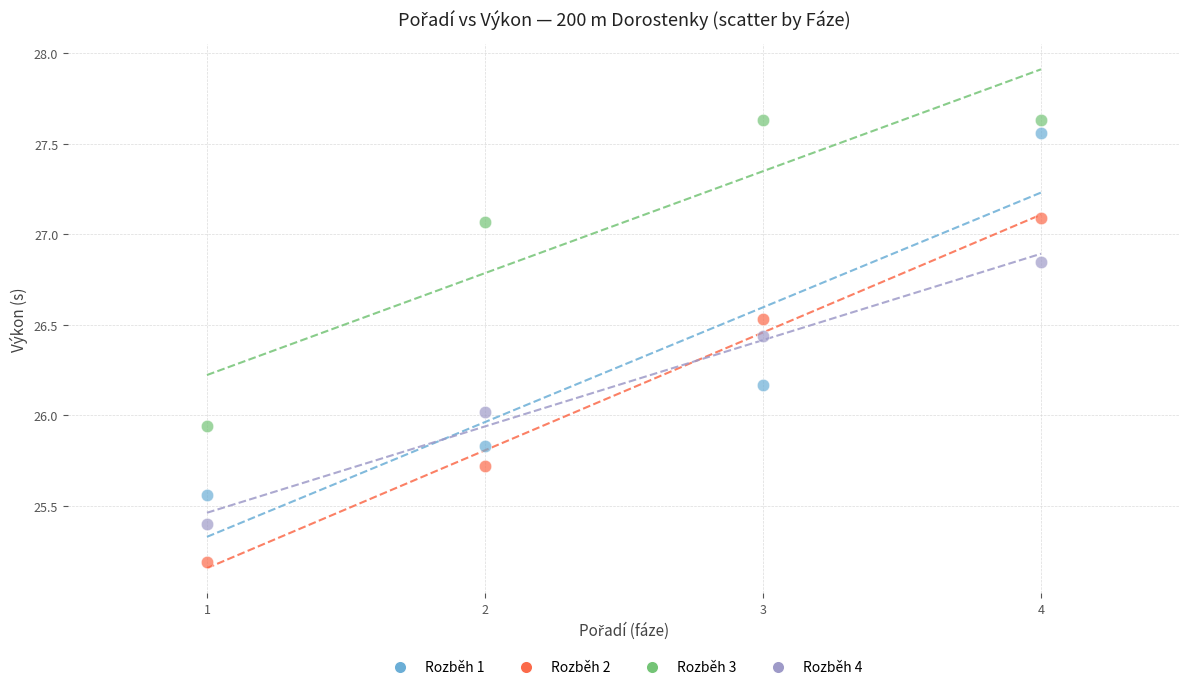

Which series reaches the minimum Y coordinate?

Rozběh 2